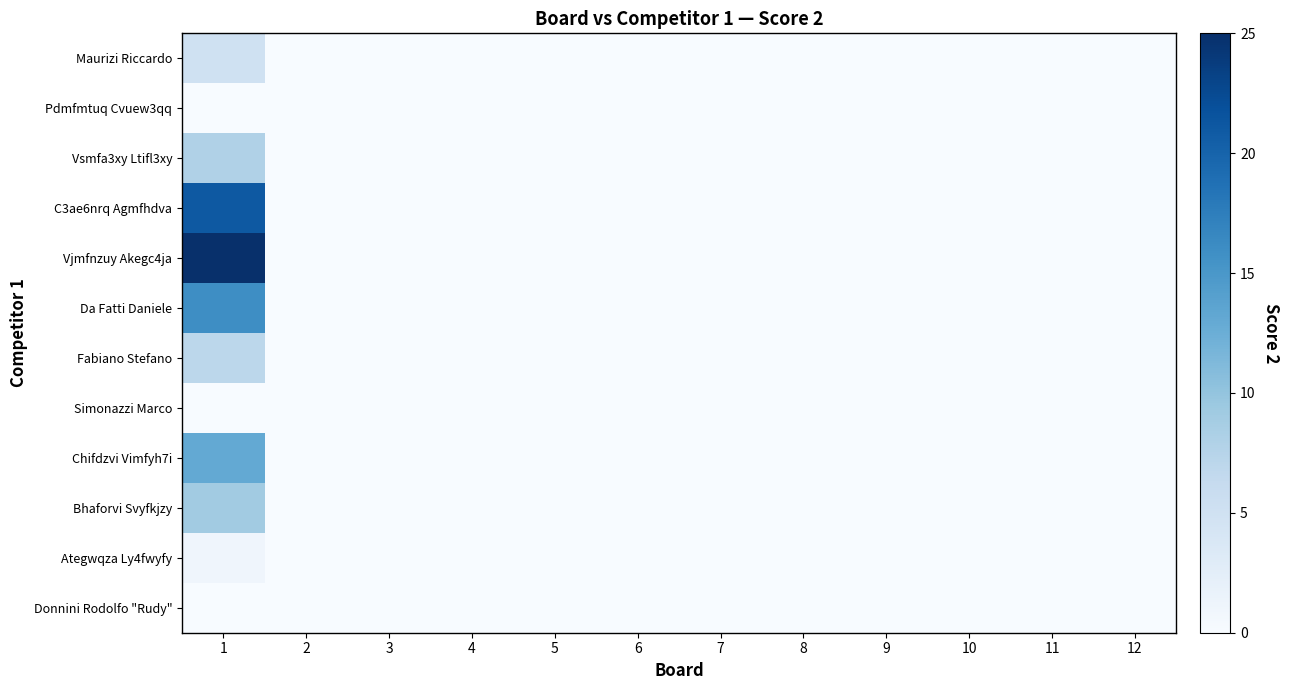

List the series in order of their peak value, highest first.

Vjmfnzuy Akegc4ja, C3ae6nrq Agmfhdva, Da Fatti Daniele, Chifdzvi Vimfyh7i, Bhaforvi Svyfkjzy, Vsmfa3xy Ltifl3xy, Fabiano Stefano, Maurizi Riccardo, Ategwqza Ly4fwyfy, Pdmfmtuq Cvuew3qq, Simonazzi Marco, Donnini Rodolfo "Rudy"